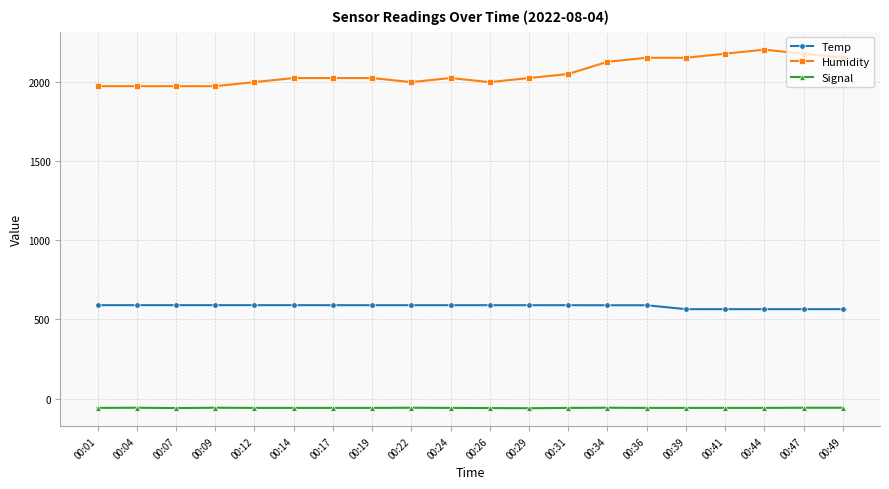

How many lines are shown in the chart?

3